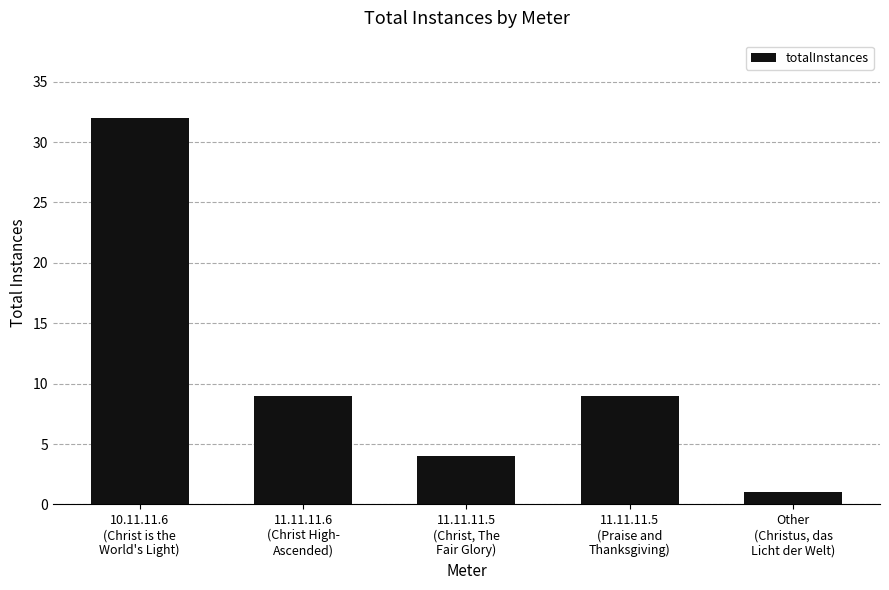

What is the greatest value displayed?

32